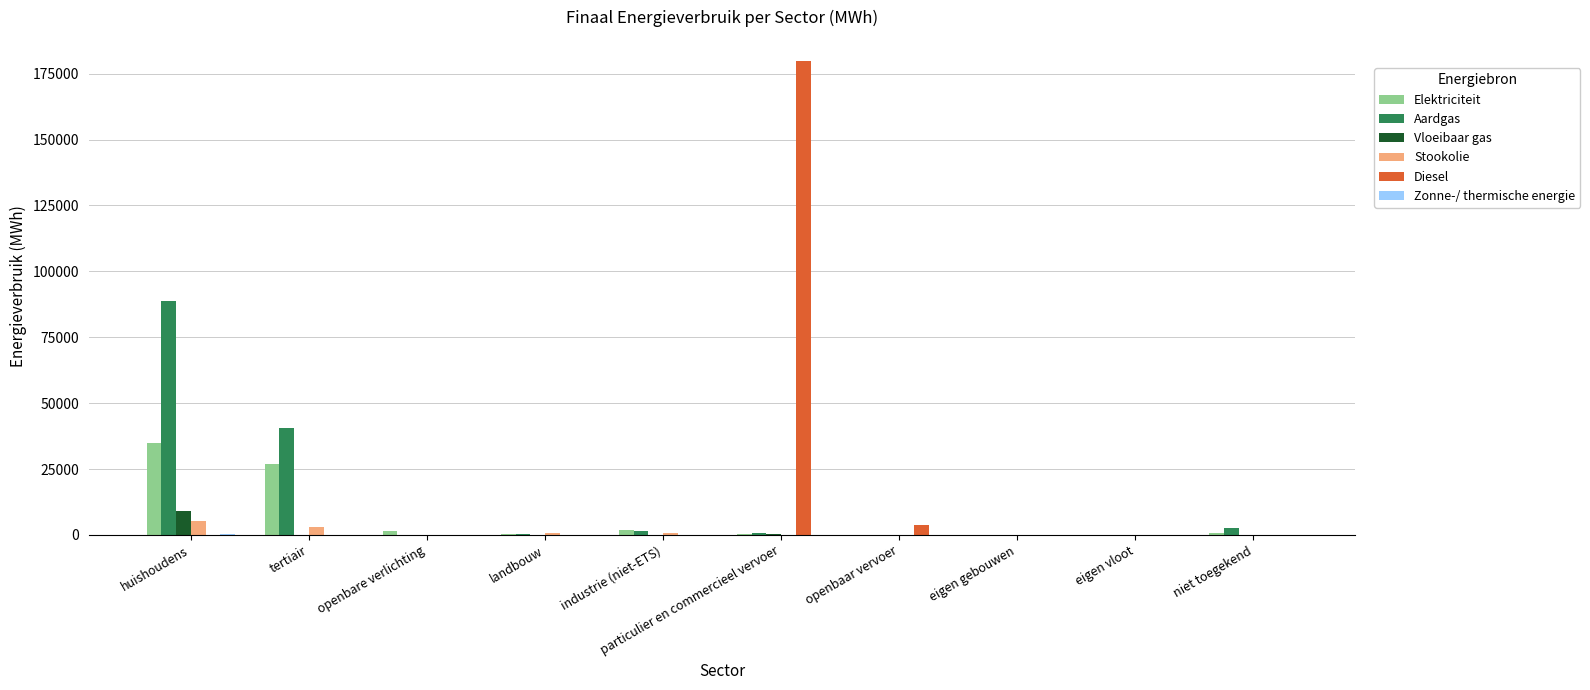

What is the sum of all Elektriciteit values?

66219.5